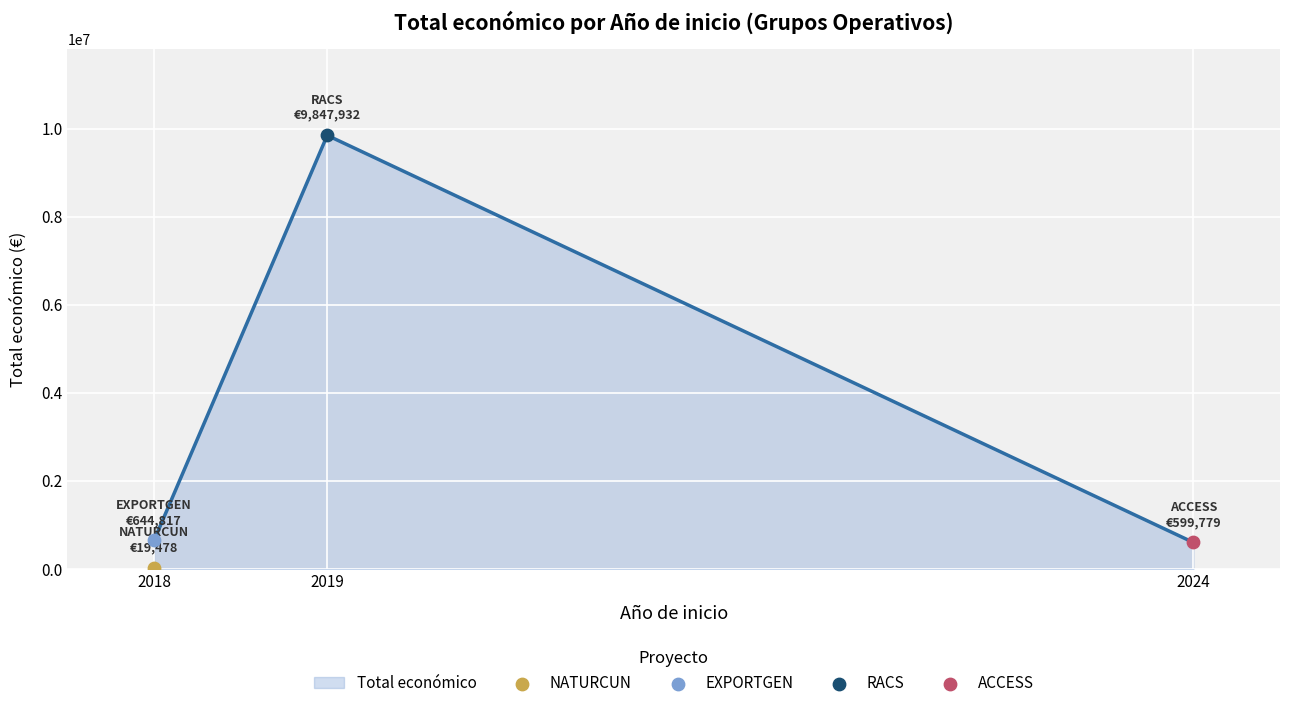

Which has a higher value, 2024 or 2018?

2018